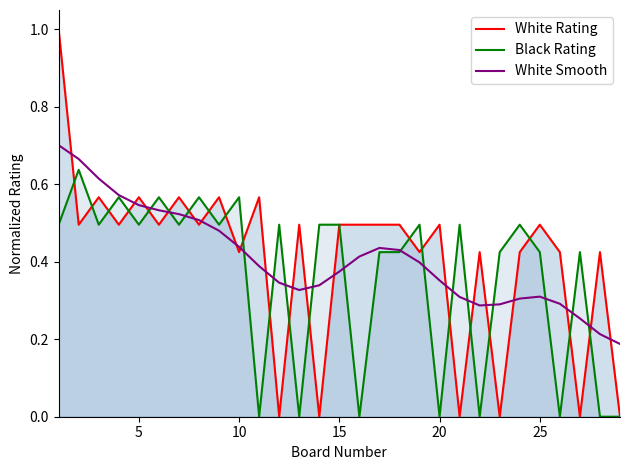

What is the difference between the second highest and minimum values in the Black Rating series?

0.6